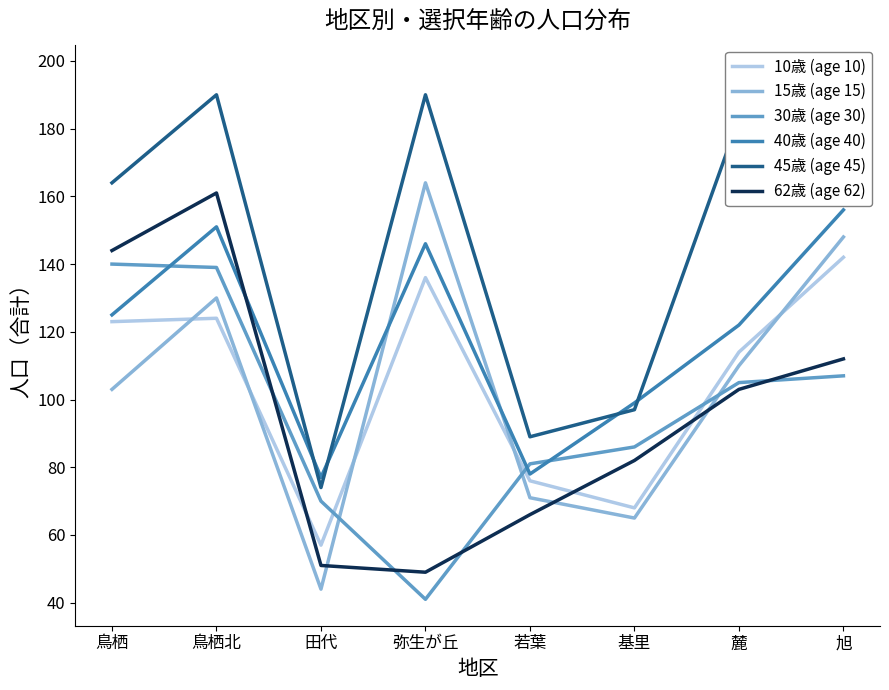

Which category has the highest value in the 62歳 (age 62) series?

鳥栖北